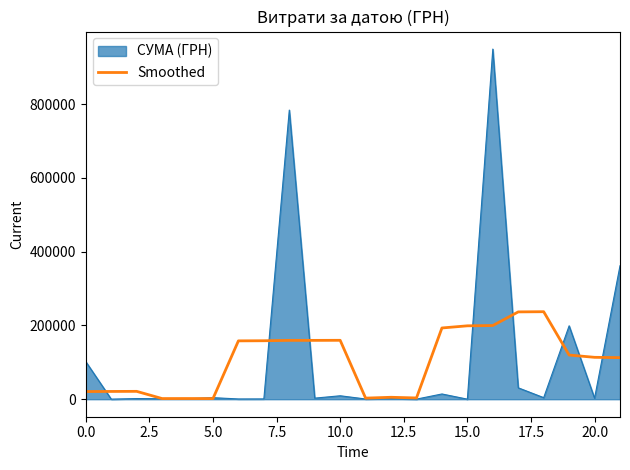

Which series has the largest range (max minus min)?

СУМА (ГРН)